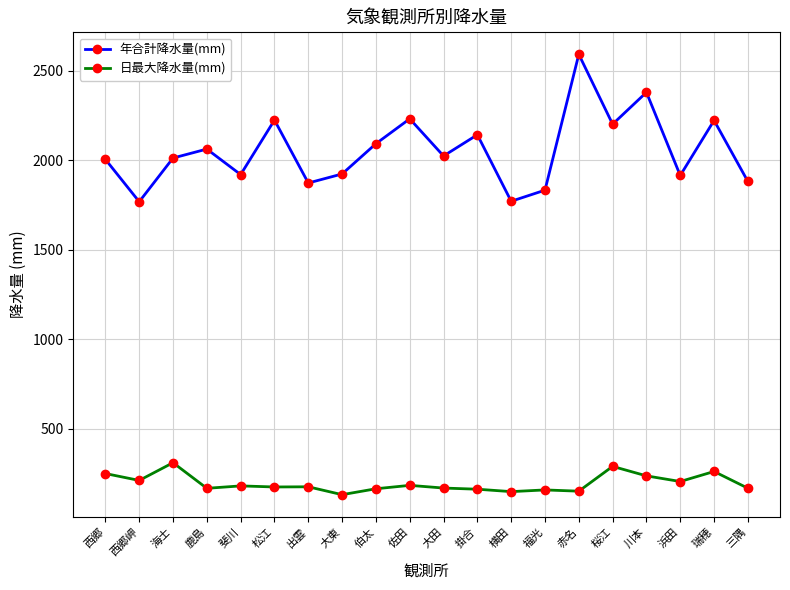

Is it true that 年合計降水量(mm) equals 2004.0 at 西郷?

True